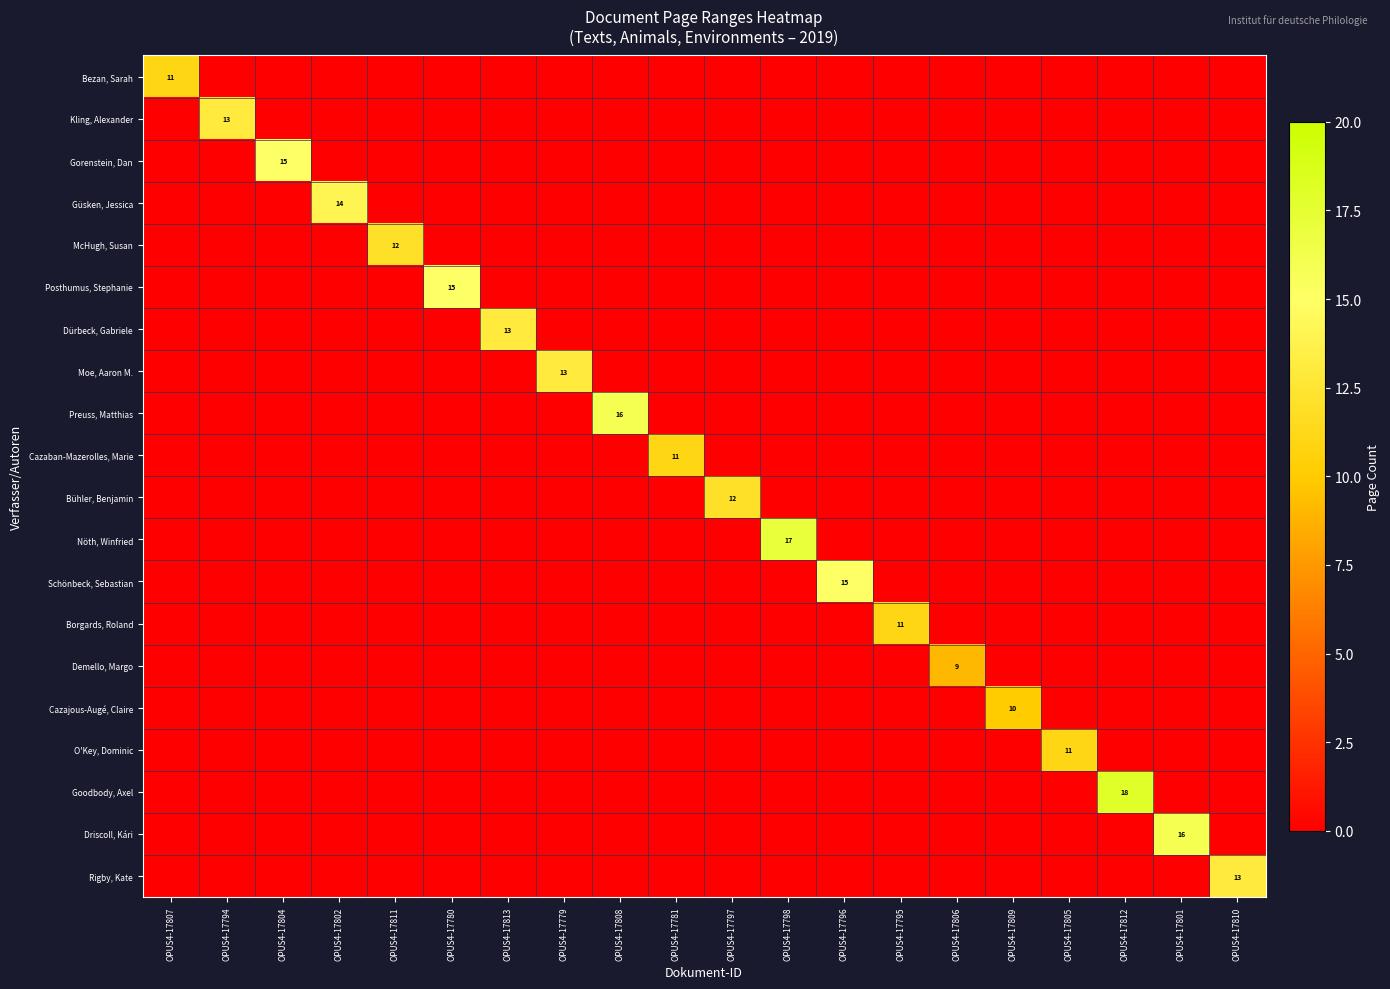

What is the spread (max minus min) of values at OPUS4-17780?

15